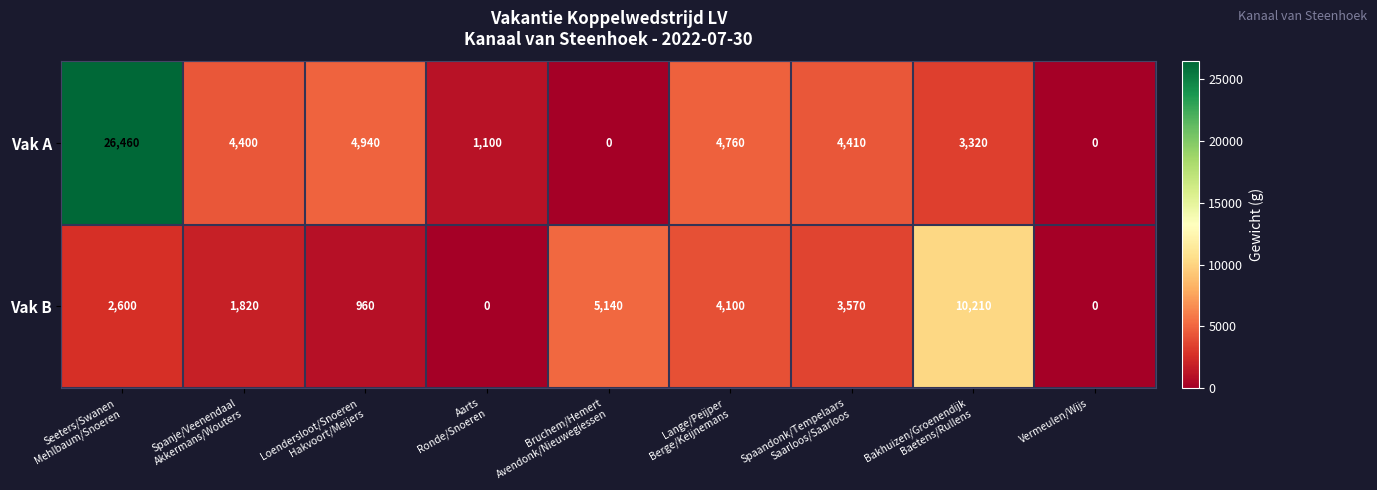

Reading left to right, what are all the values shown in this chart?

Vak A: 26460	4400	4940	1100	0	4760	4410	3320	0
Vak B: 2600	1820	960	0	5140	4100	3570	10210	0